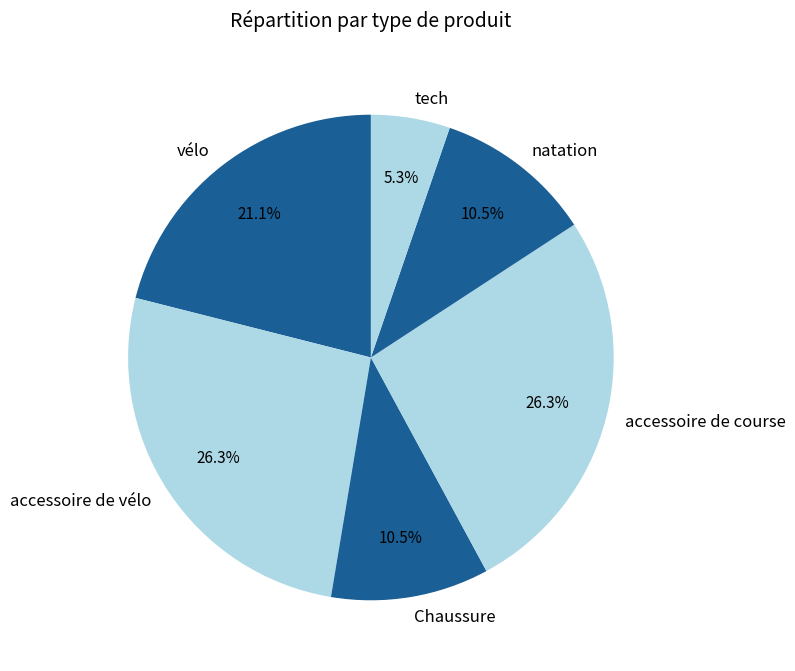

Between Chaussure and vélo, which is larger?

vélo